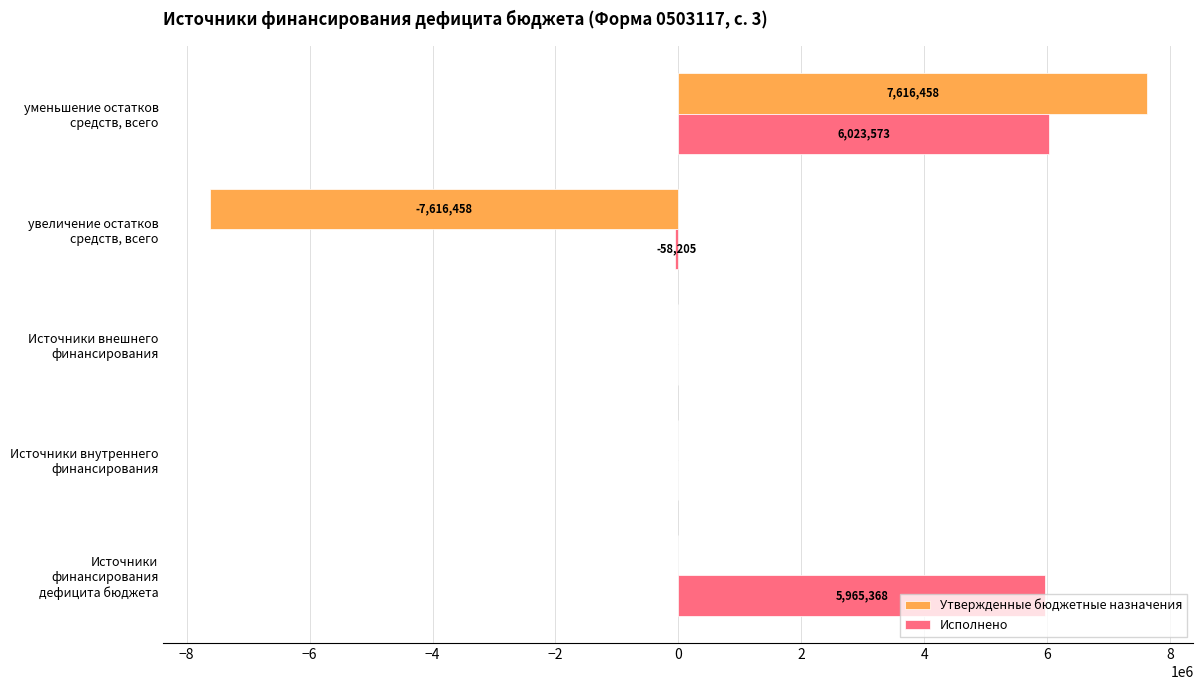

What is the sum of all Исполнено values?

11930736.4